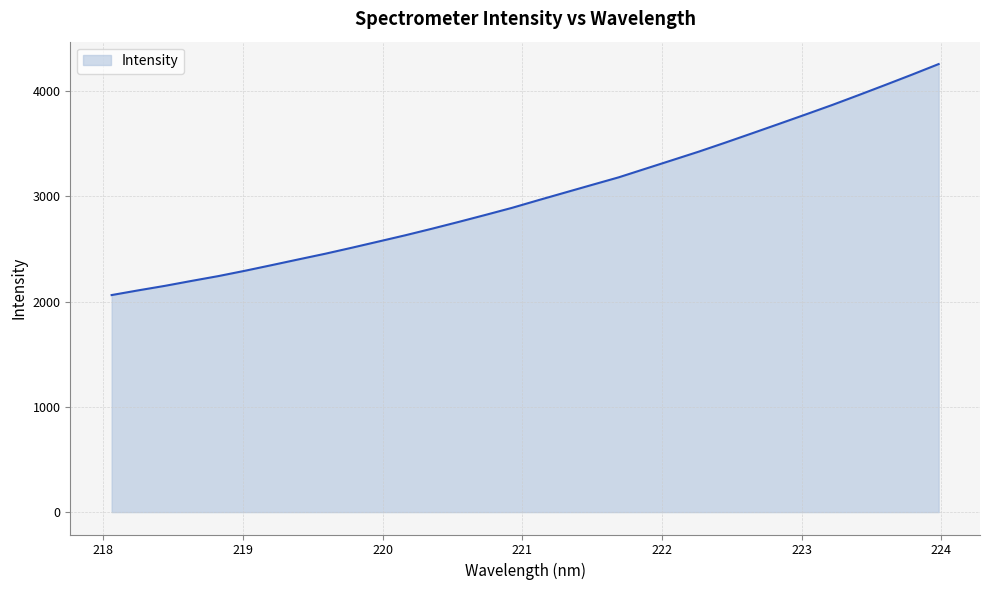

What is the minimum value shown in the chart?

2063.0